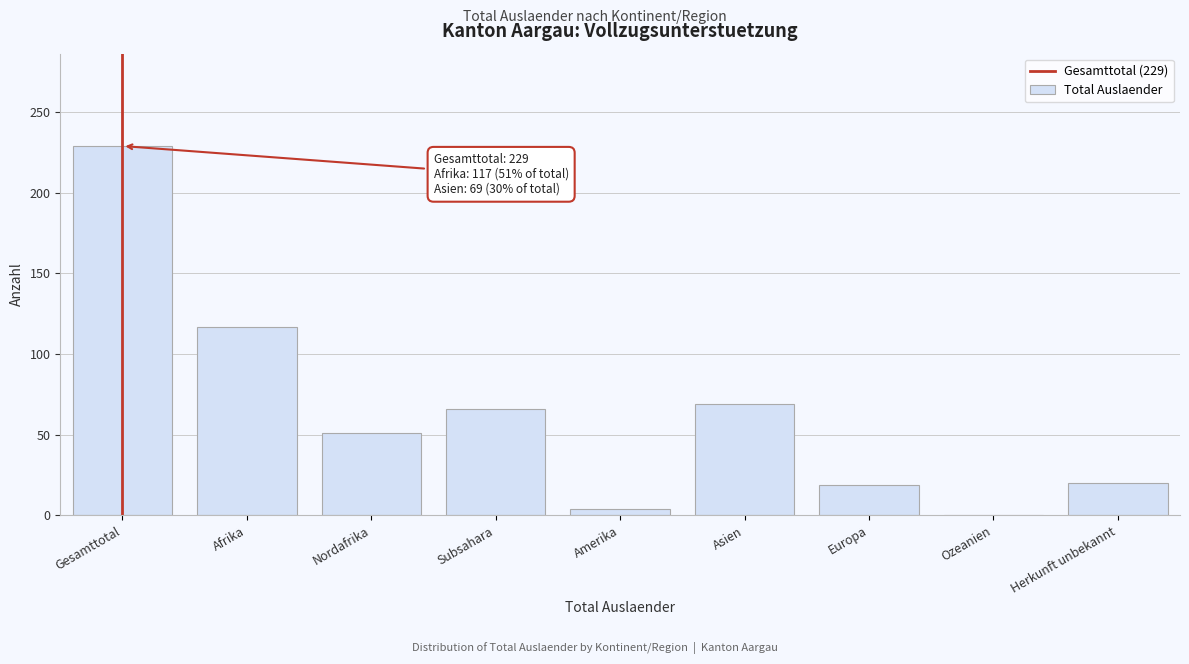

Which label corresponds to the largest value in the chart?

Gesamttotal